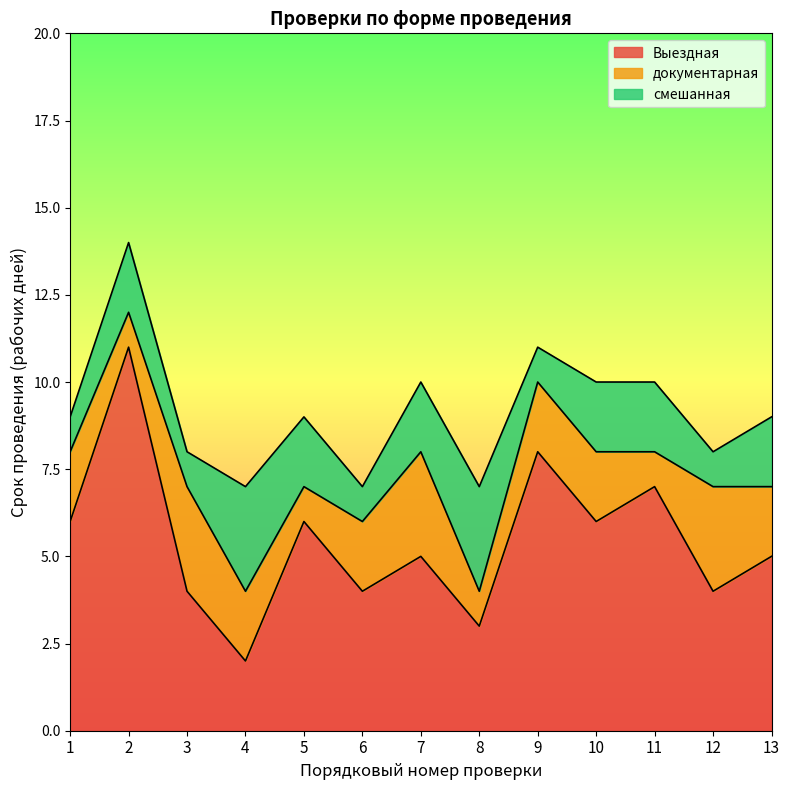

How many lines are shown in the chart?

3